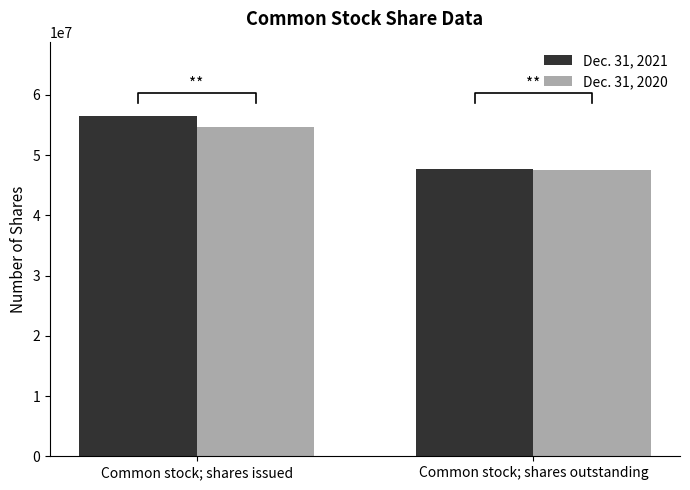

Between Common stock; shares outstanding and Common stock; shares issued, which is larger?

Common stock; shares issued